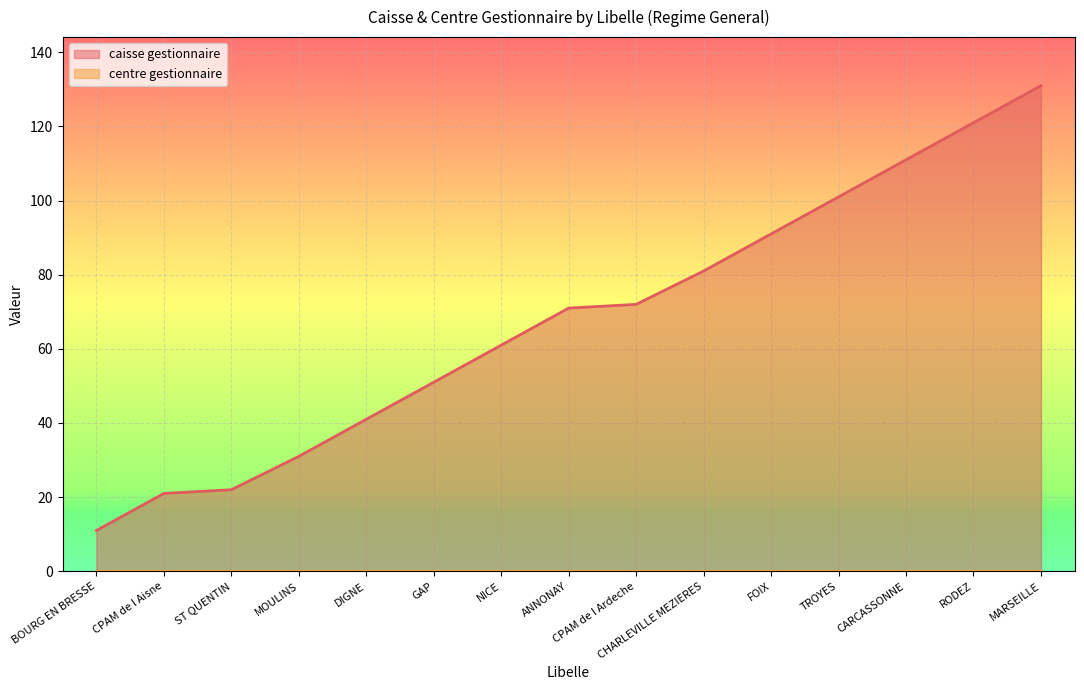

How many distinct data groups are displayed?

2